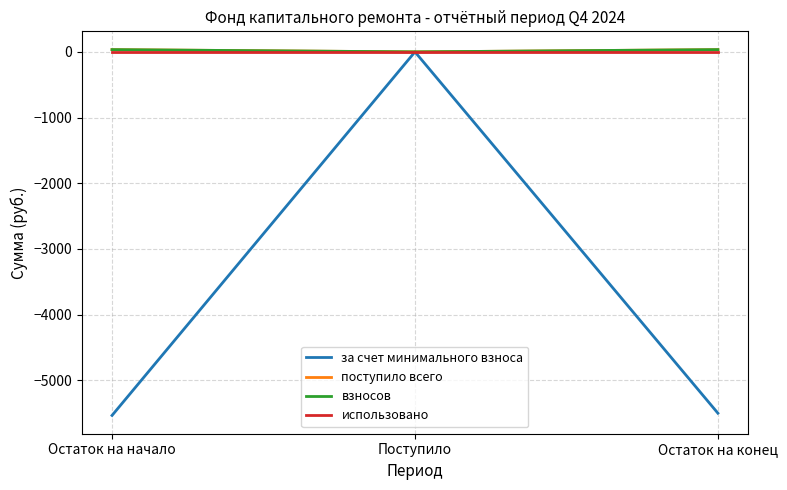

Which series has the widest spread of values?

за счет минимального взноса